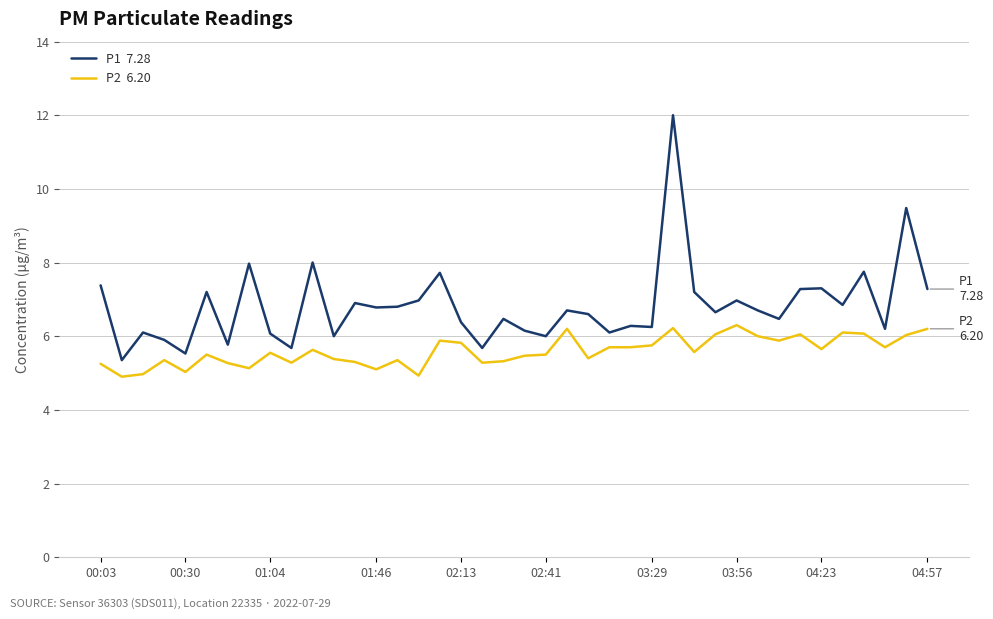

What is the maximum value shown in the chart?

12.0